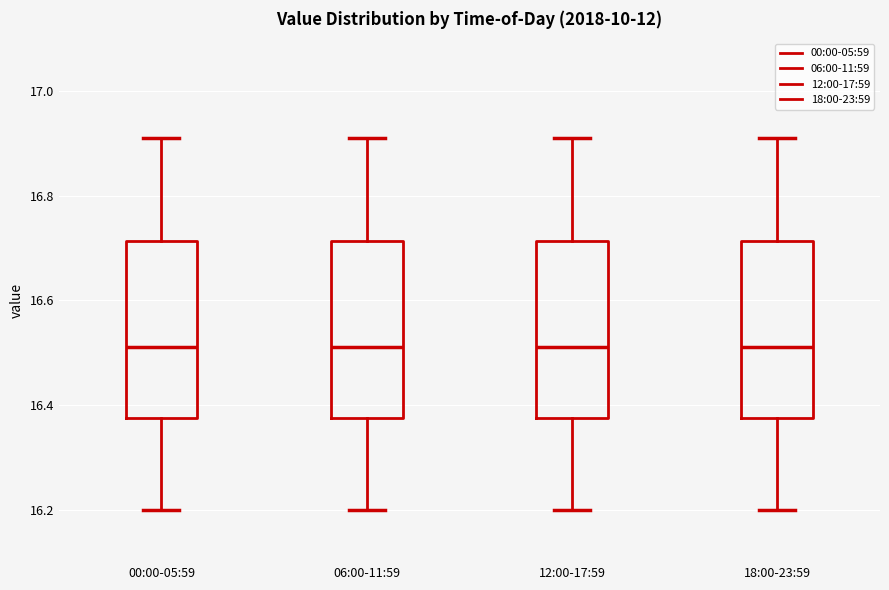

Where does the upper whisker of the box for 00:00-05:59 end on the y-axis? The values are not printed on the chart, so give them approximately, as read against the axis.

16.92